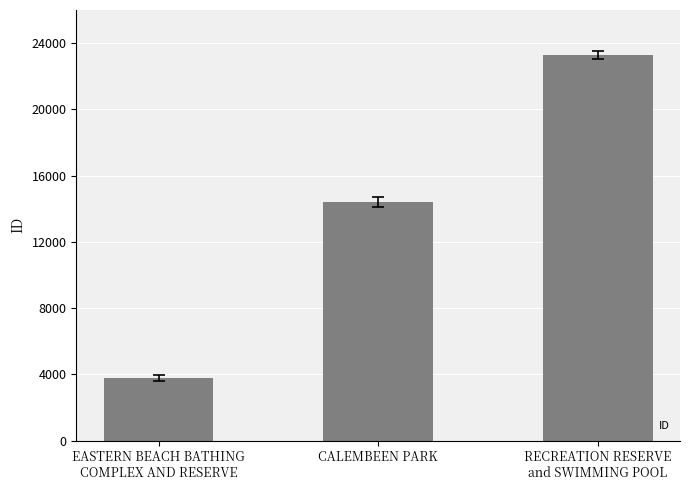

What is the difference between the second highest and minimum values?

10597